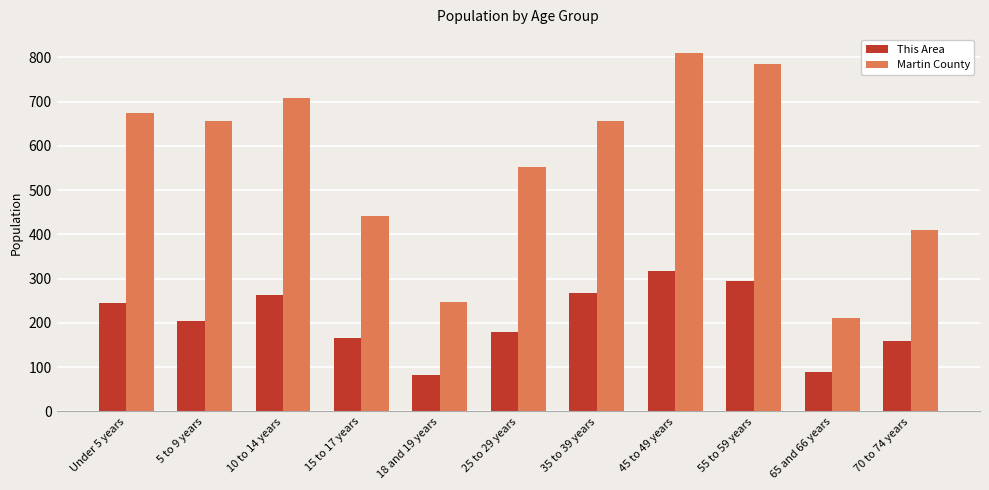

How many bars are there in total?

22